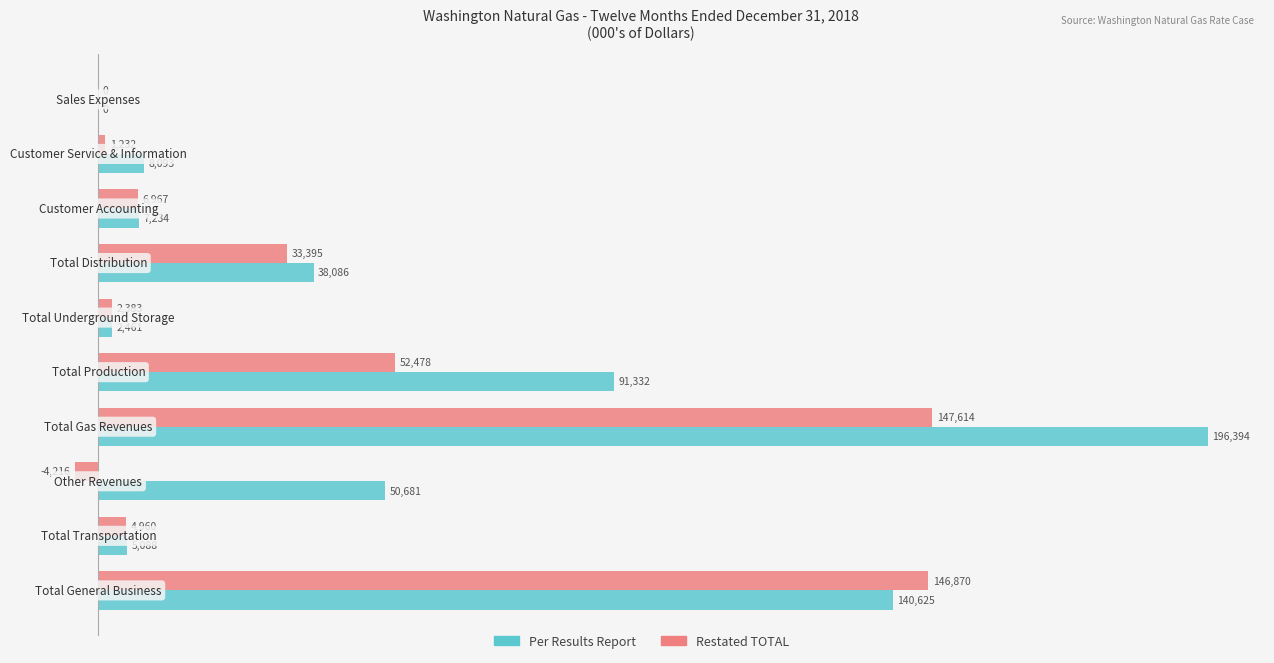

What is the maximum value for Per Results Report?

196394